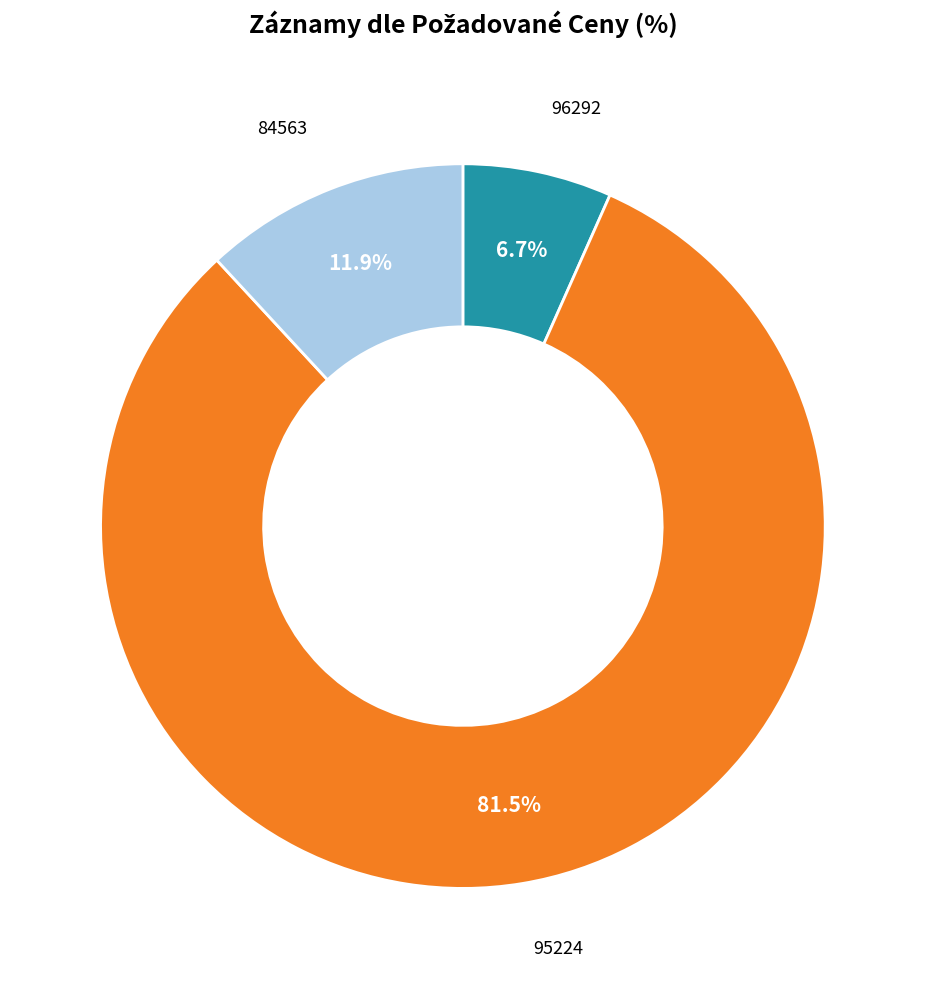

How many segments does this pie chart have?

3